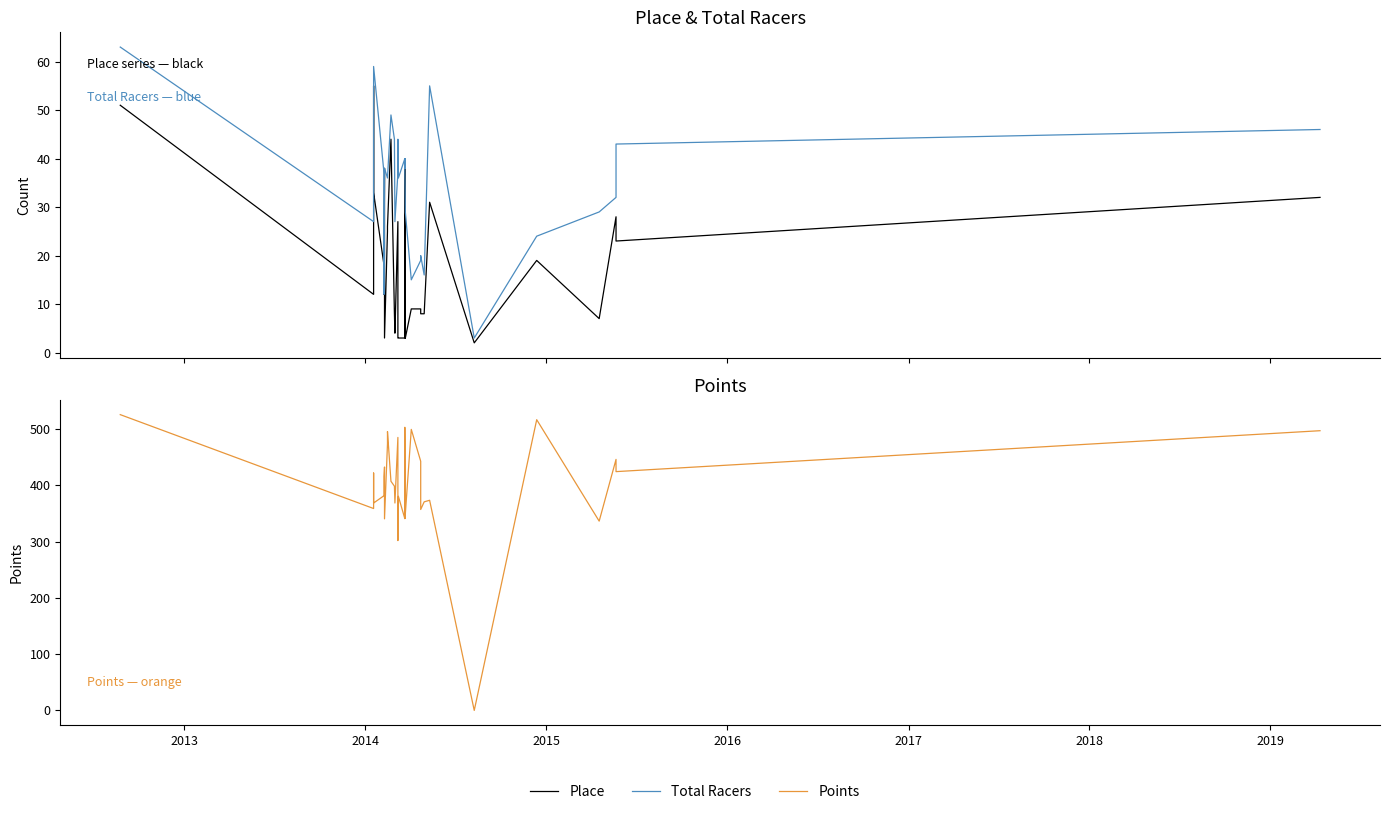

Rank the series by their maximum value, from highest to lowest.

Points, Total Racers, Place